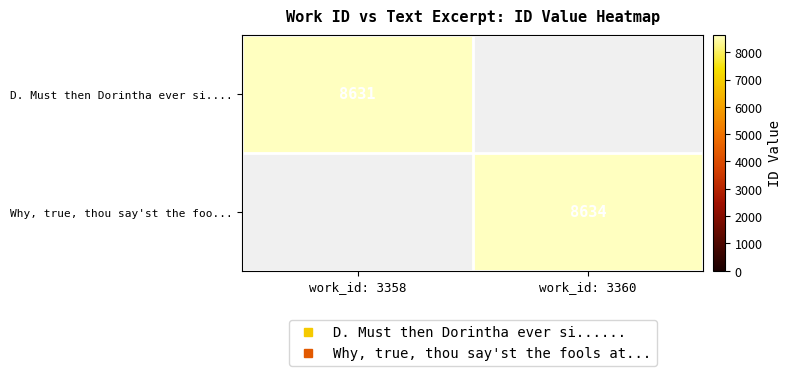

Rank the series by their maximum value, from lowest to highest.

D. Must then Dorintha ever si...., Why, true, thou say'st the foo...